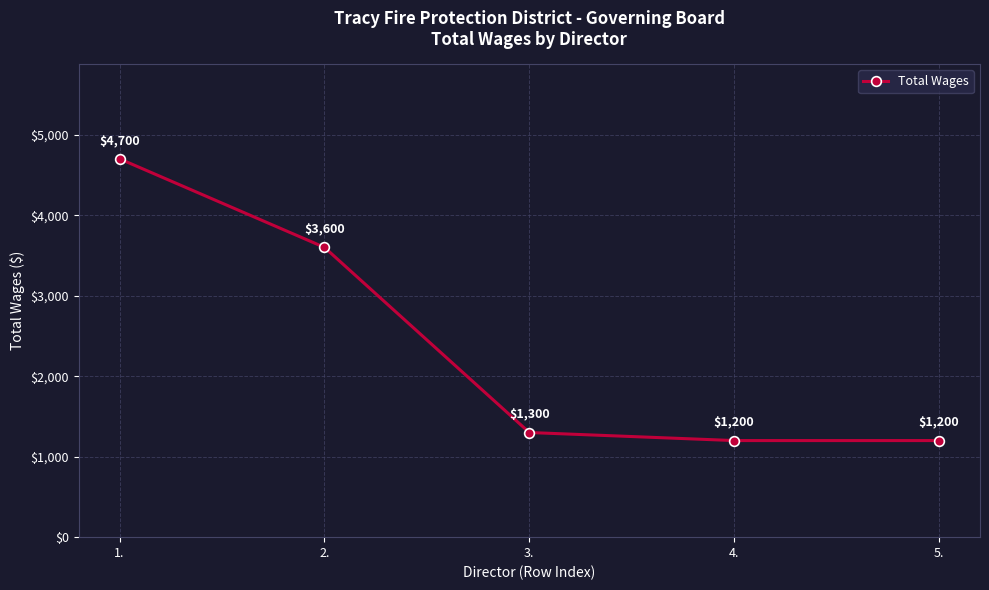

What value does the data have at 4.?

1200